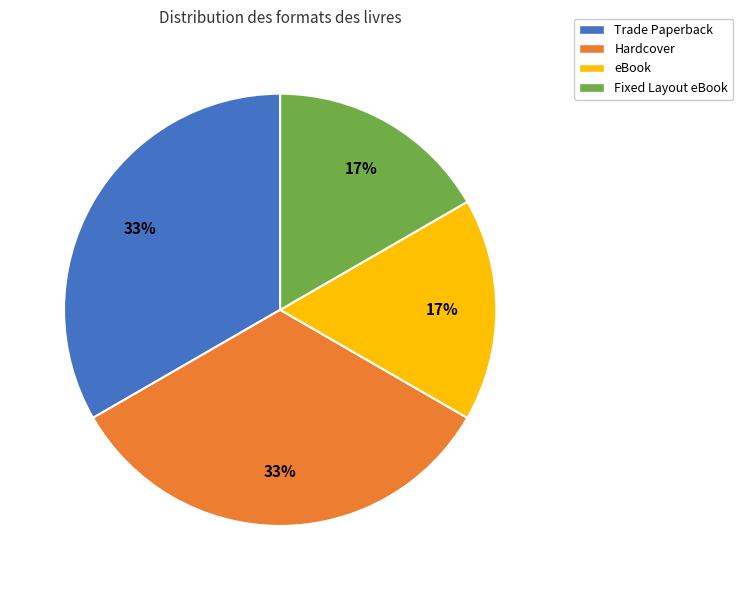

Does eBook represent more than half of the total?

No